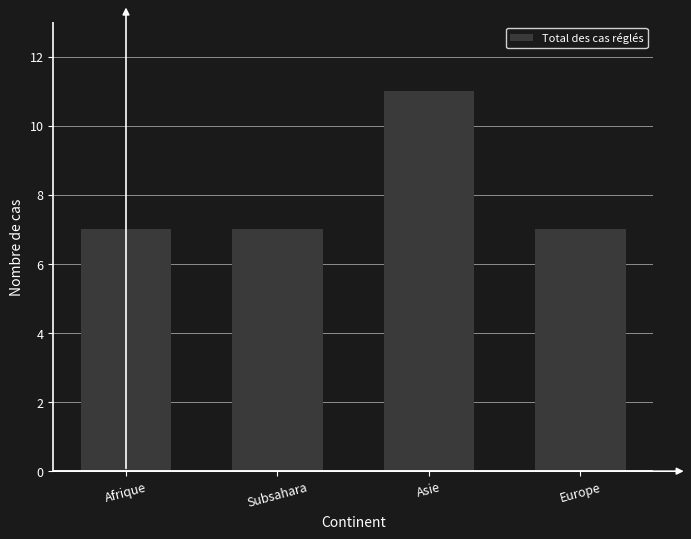

What is the ratio of the value at Asie to the value at Afrique?

1.6